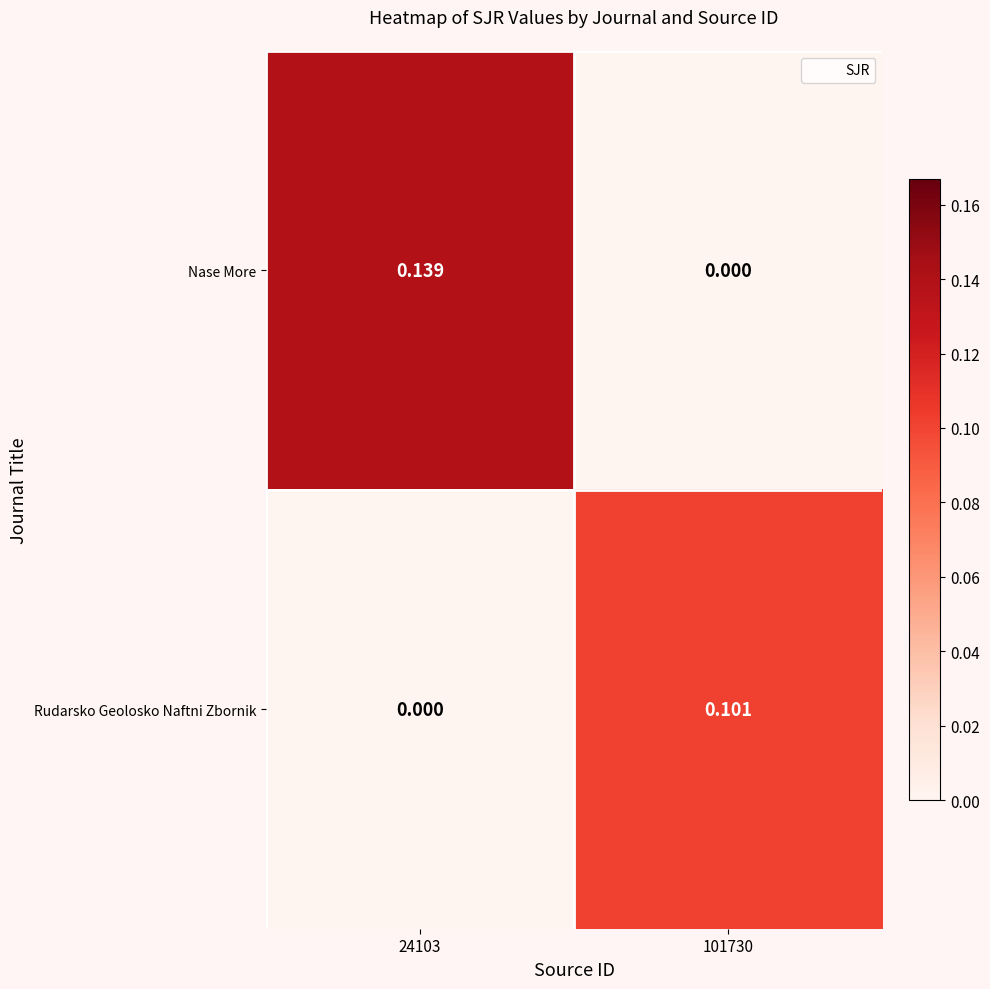

Is the value of Rudarsko Geolosko Naftni Zbornik at 101730 greater than the value of Nase More at 24103?

No